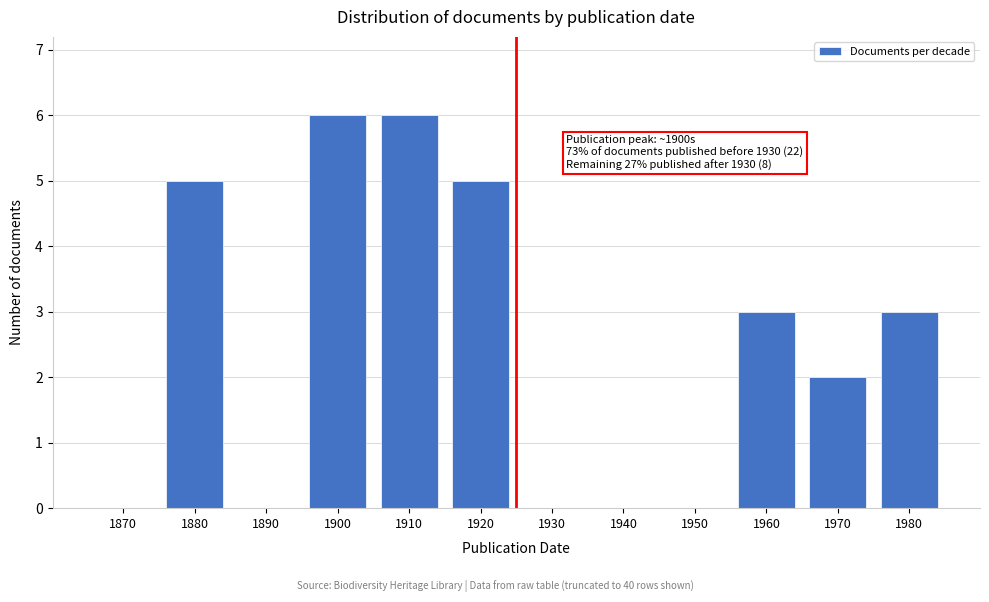

Reading left to right, what are all the values shown in this chart?

1870=0	1880=5	1890=0	1900=6	1910=6	1920=5	1930=0	1940=0	1950=0	1960=3	1970=2	1980=3